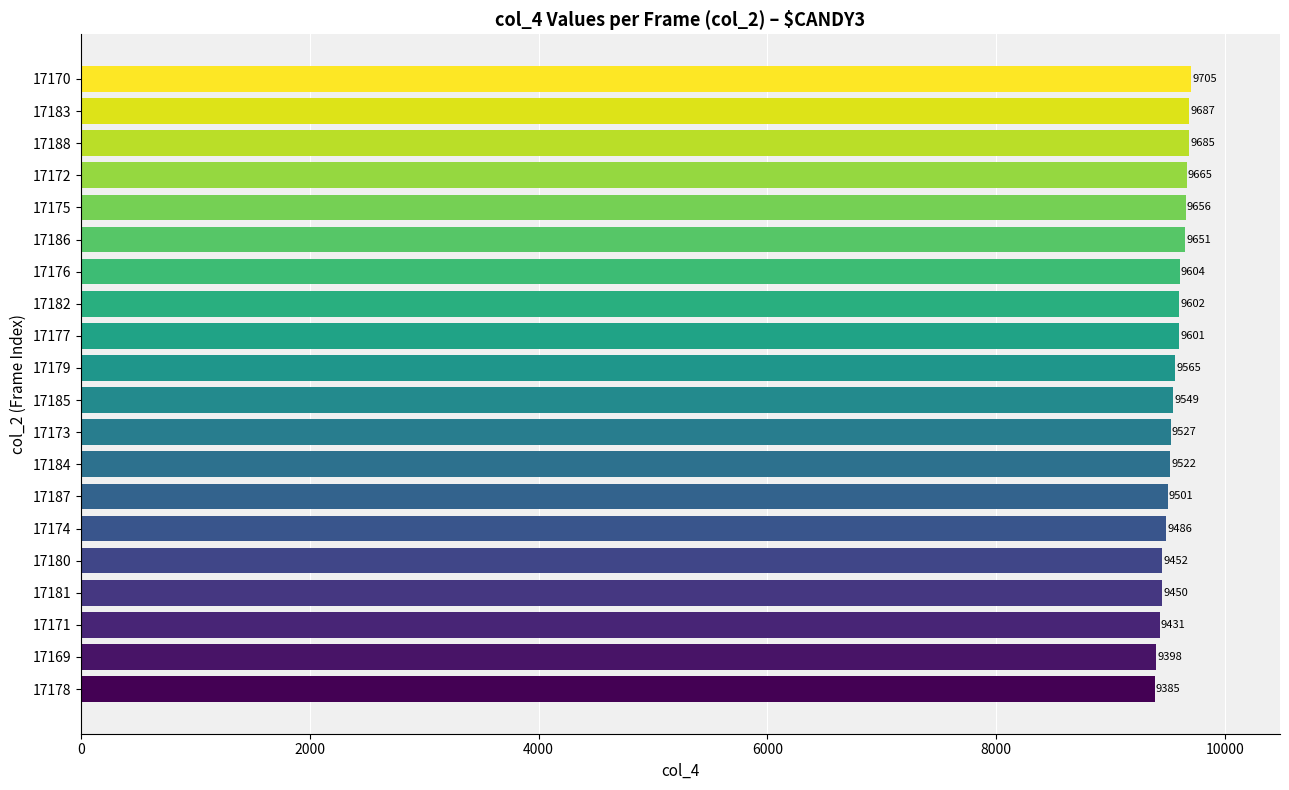

List the labels in order of value, largest first.

17170, 17183, 17188, 17172, 17175, 17186, 17176, 17182, 17177, 17179, 17185, 17173, 17184, 17187, 17174, 17180, 17181, 17171, 17169, 17178